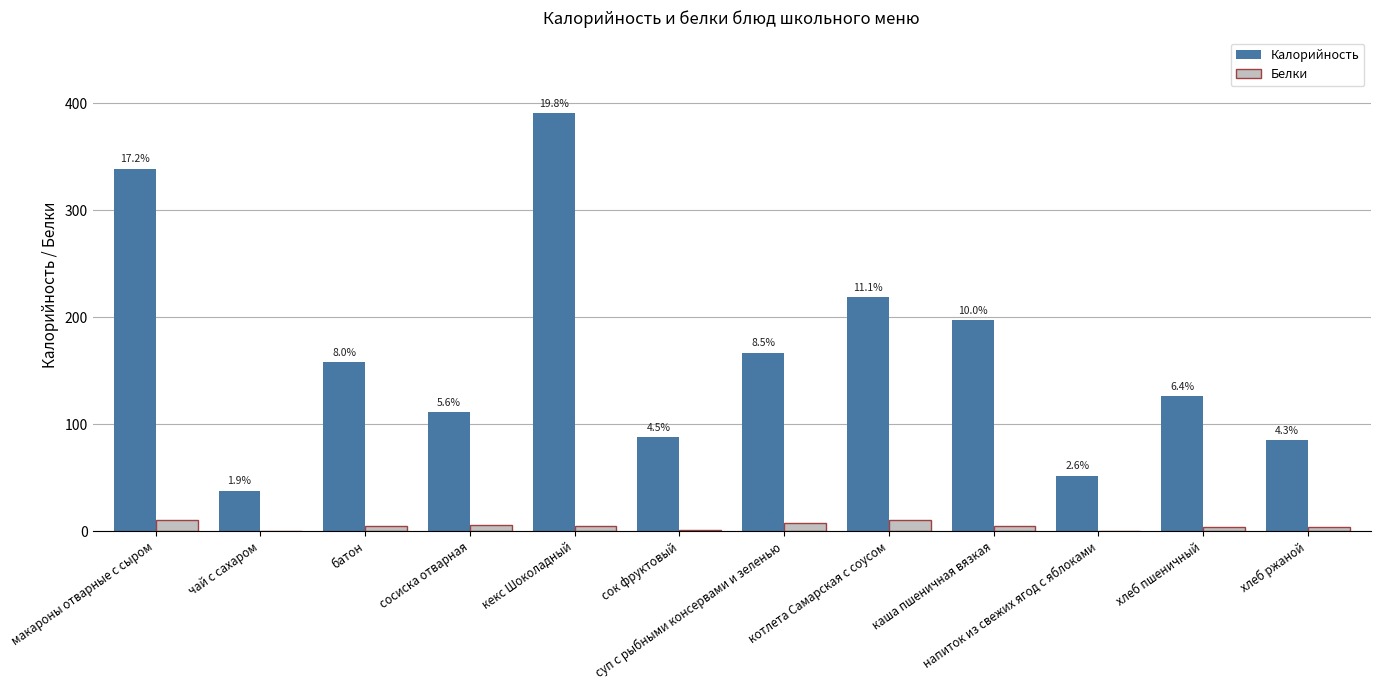

Which series has the largest total across all categories?

Калорийность